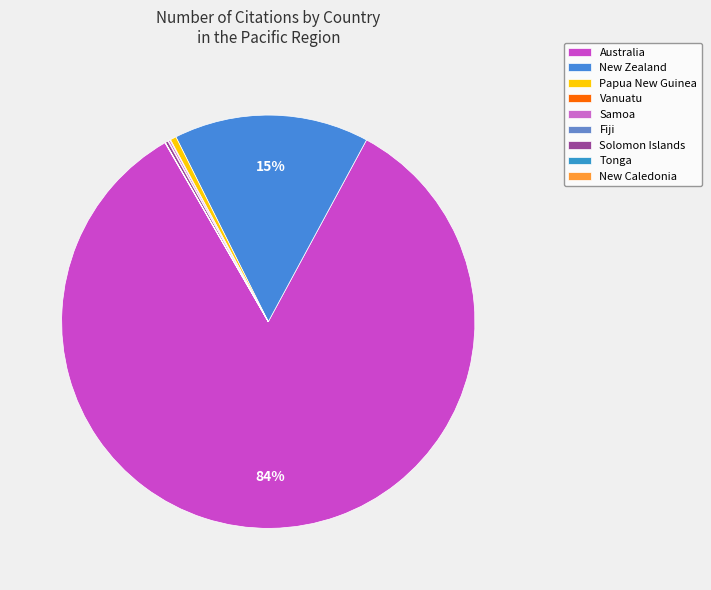

The Australia slice represents 78% of the pie. True or false?

False